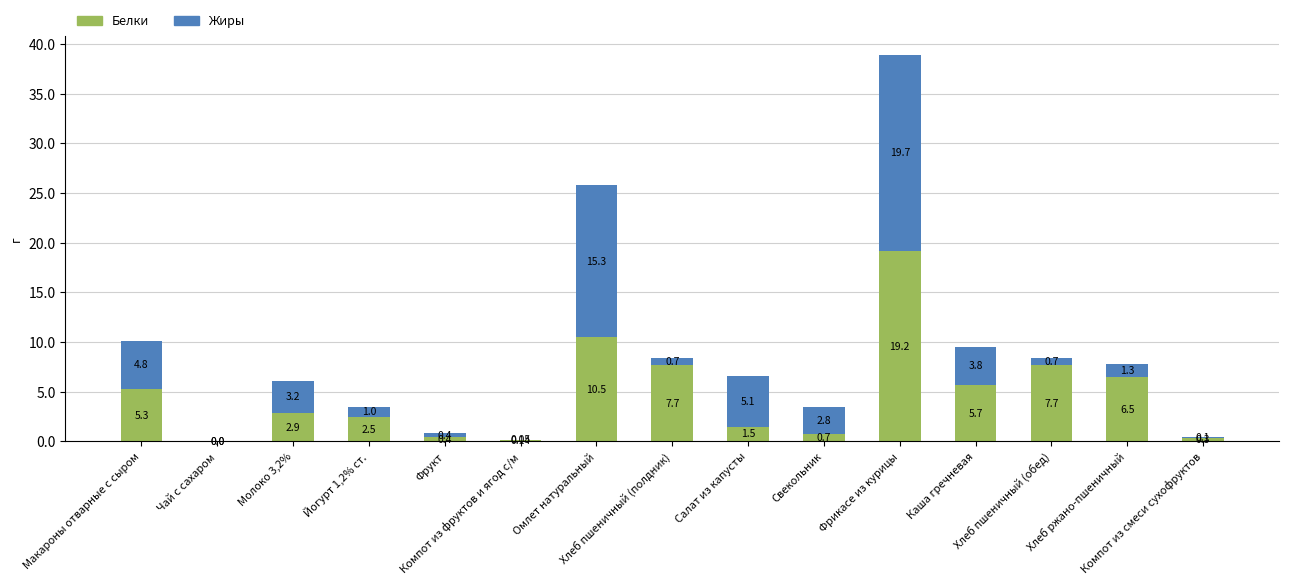

What is the sum of all Белки values?

71.0